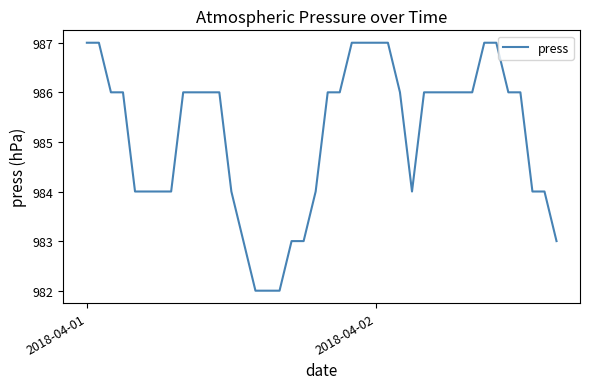

How many distinct data groups are displayed?

1